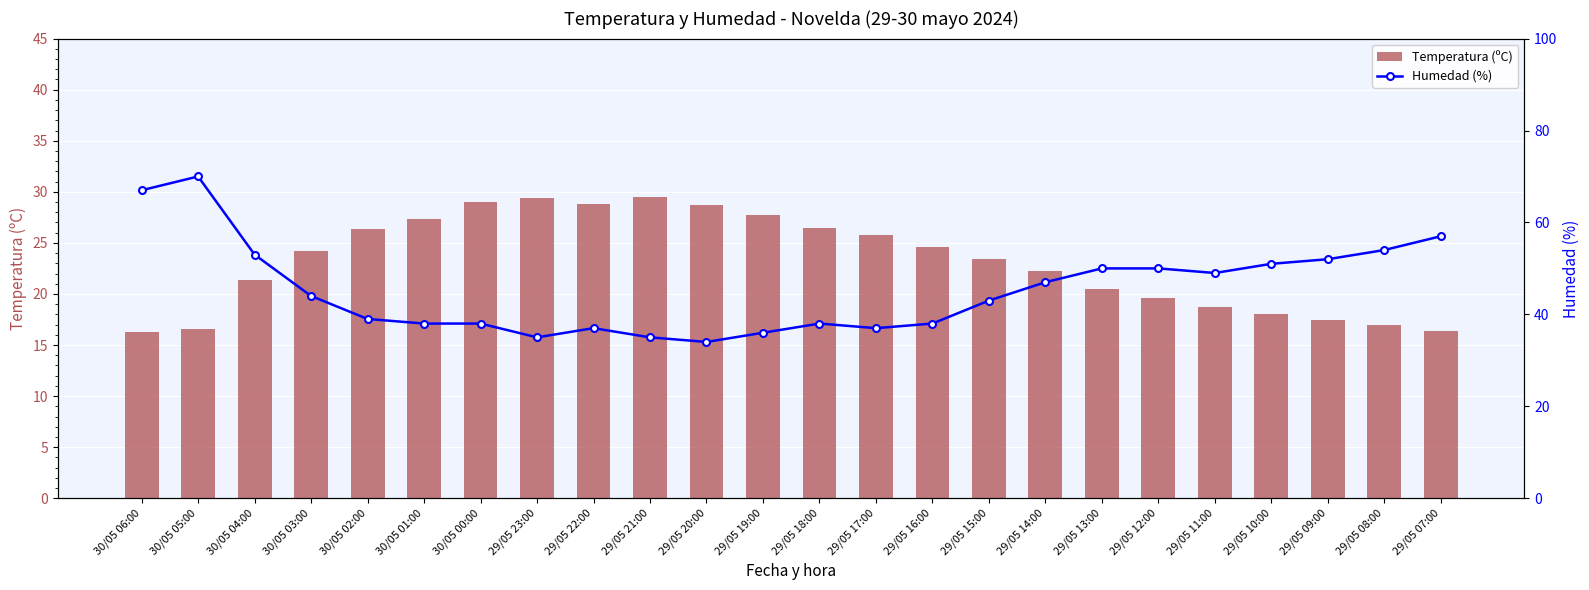

True or false: Humedad (%) has a value of 81.0 at 30/05 04:00.

False